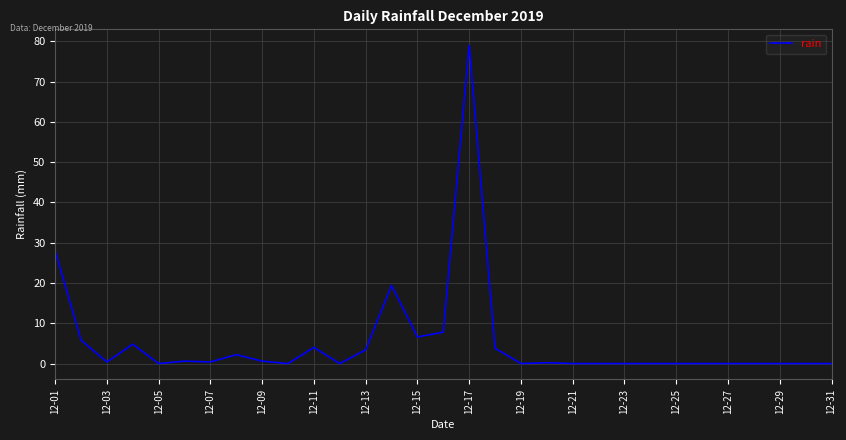

What is the greatest value displayed?

79.0